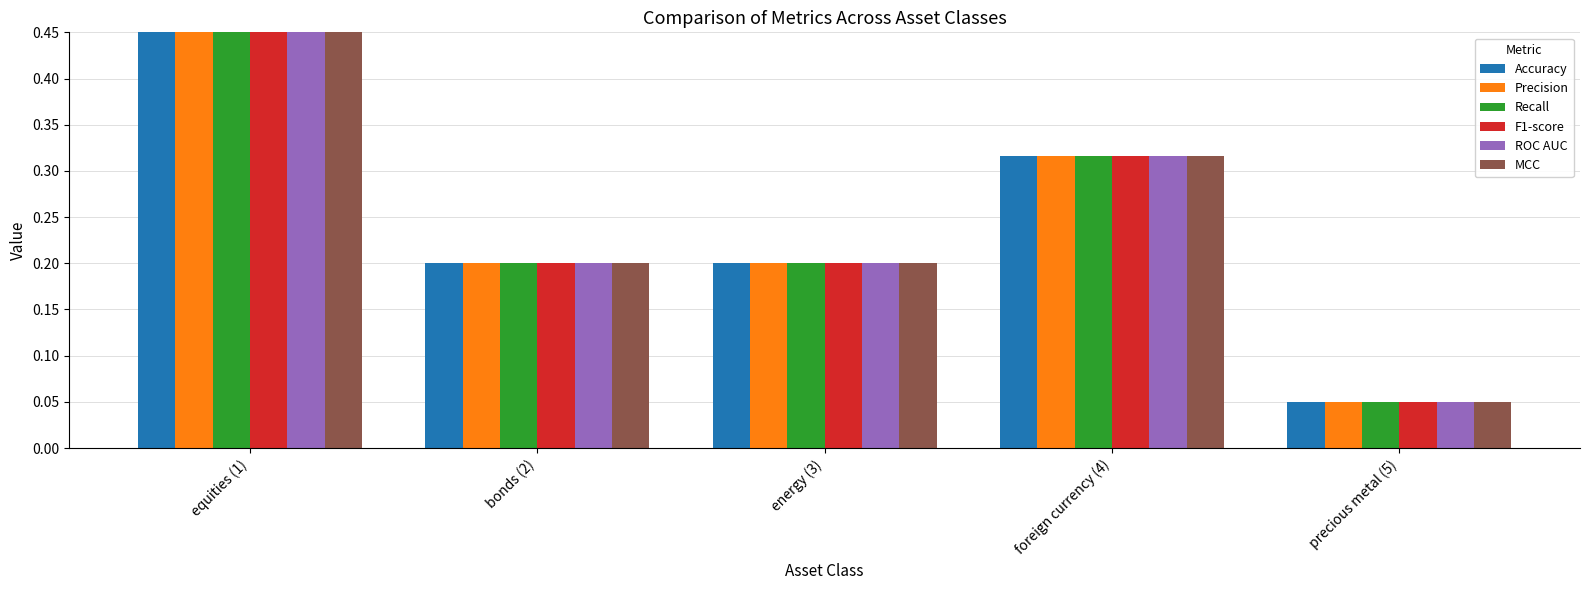

The value of Accuracy at energy (3) is 0.1. True or false?

False